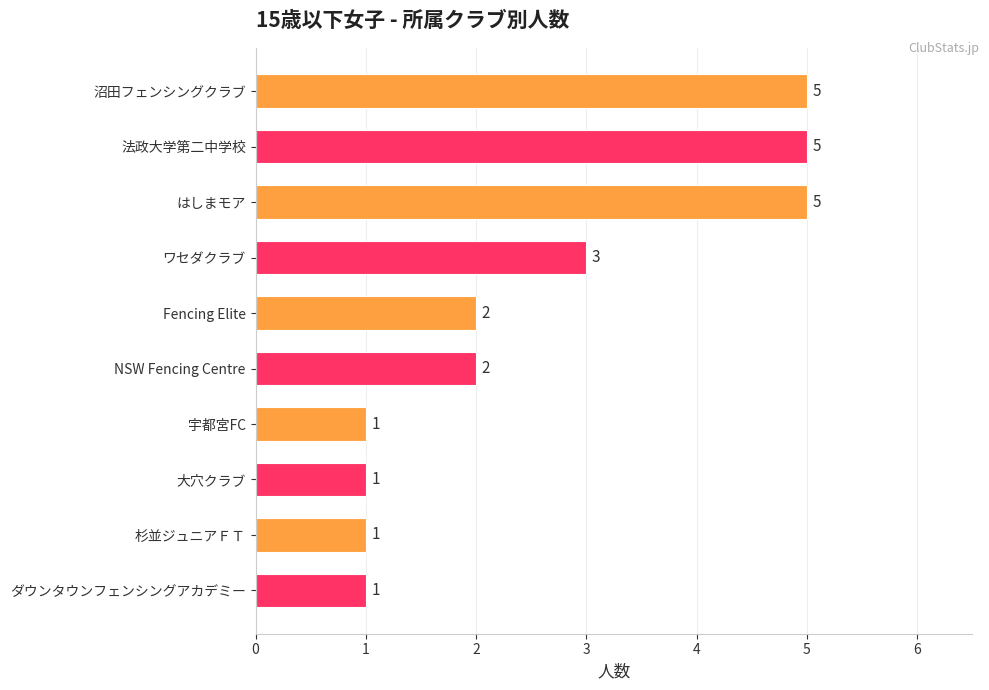

Reading top to bottom, list all the values displayed in this chart.

5	5	5	3	2	2	1	1	1	1